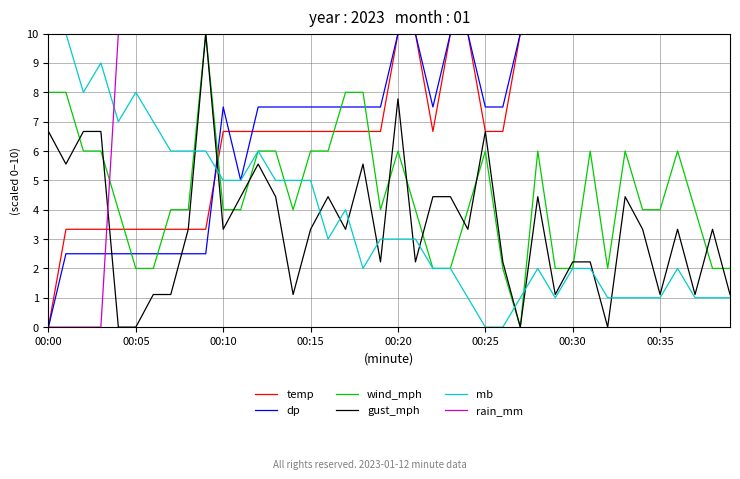

What is the maximum value for rain_mm?

10.0